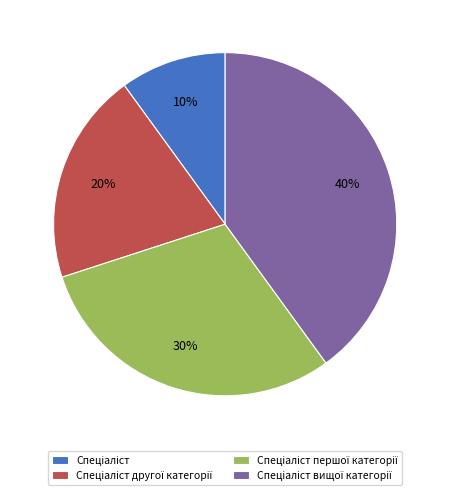

How many segments does this pie chart have?

4